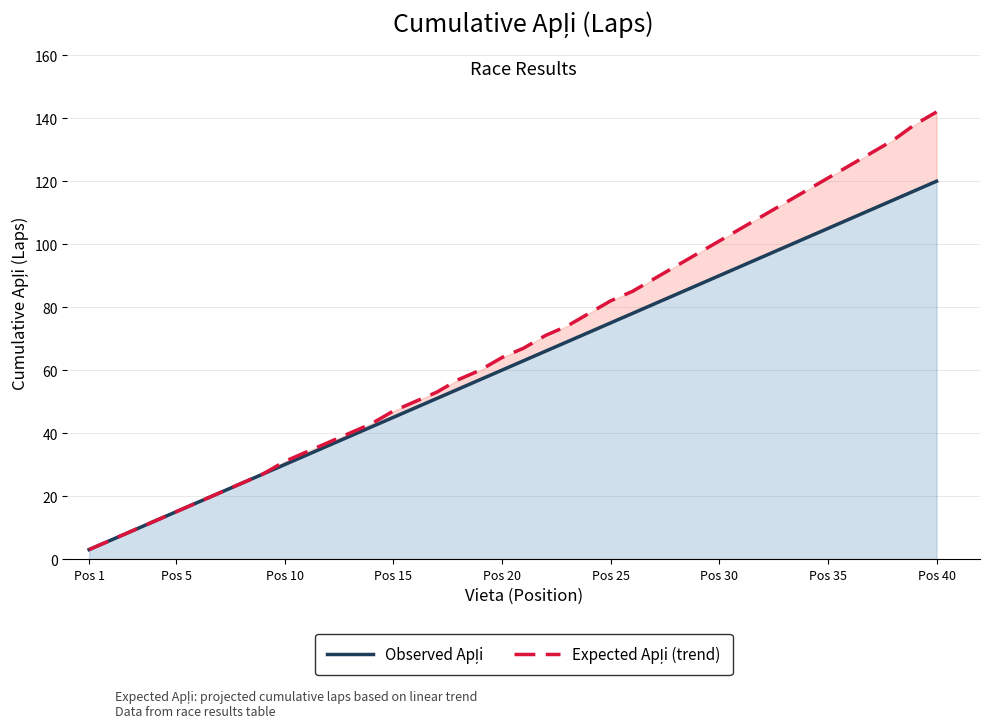

What is the minimum value for Observed Apļi?

3